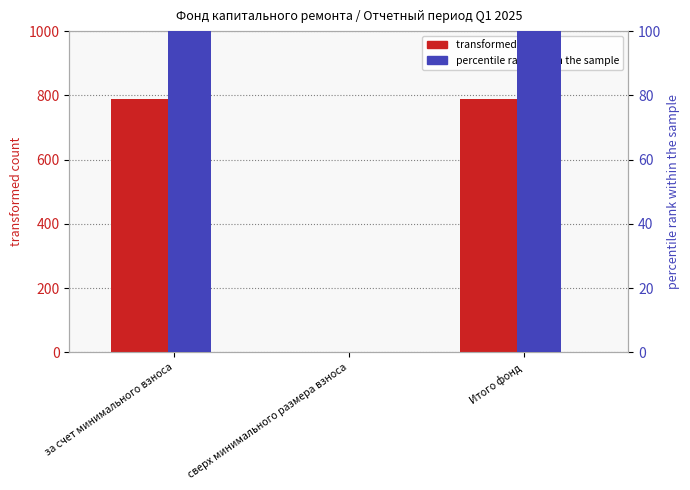

Which label corresponds to the smallest value in the chart?

сверх минимального размера взноса